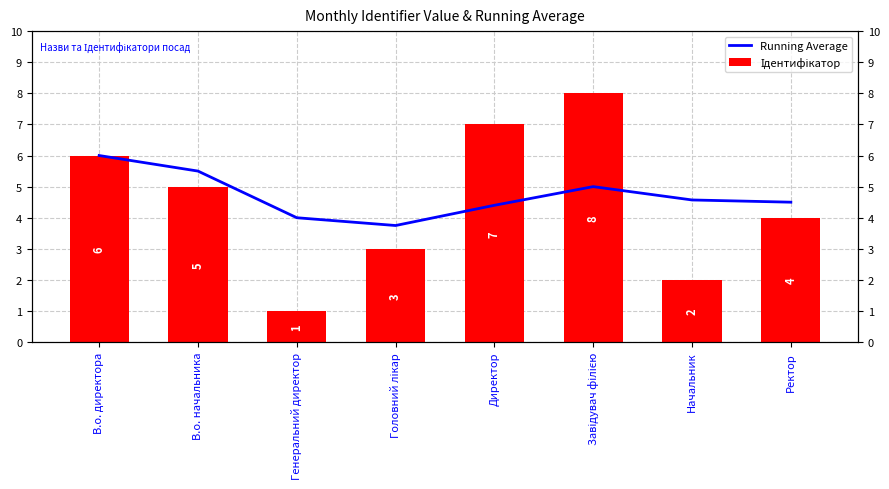

Count the Running Average values in the range 4 to 5.

5